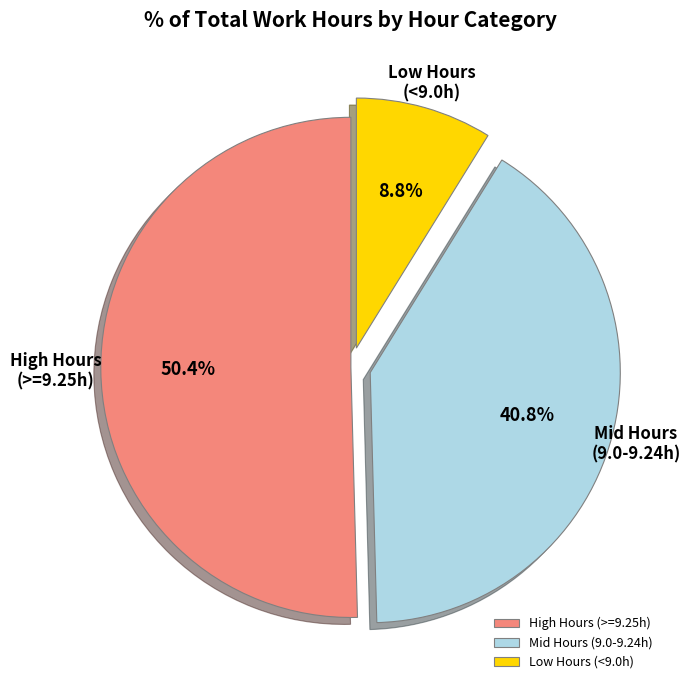

Between Mid Hours (9.0-9.24h) and Low Hours (<9.0h), which is larger?

Mid Hours (9.0-9.24h)